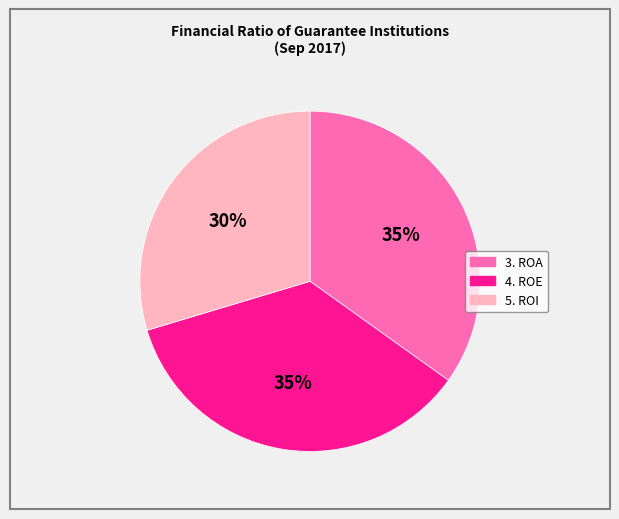

Count the number of slices in the pie.

3